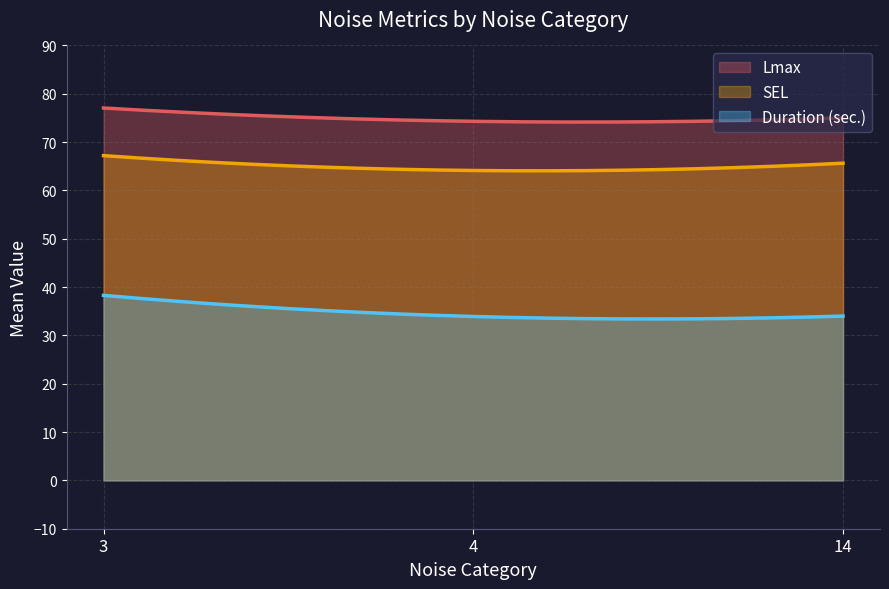

How many lines are shown in the chart?

3